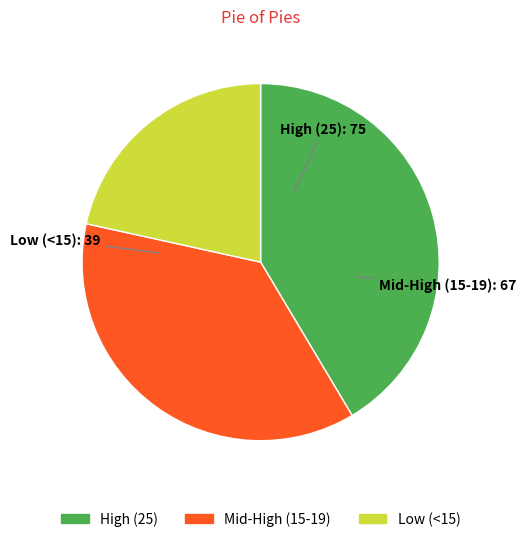

Does High (25) account for over 50% of the chart?

No